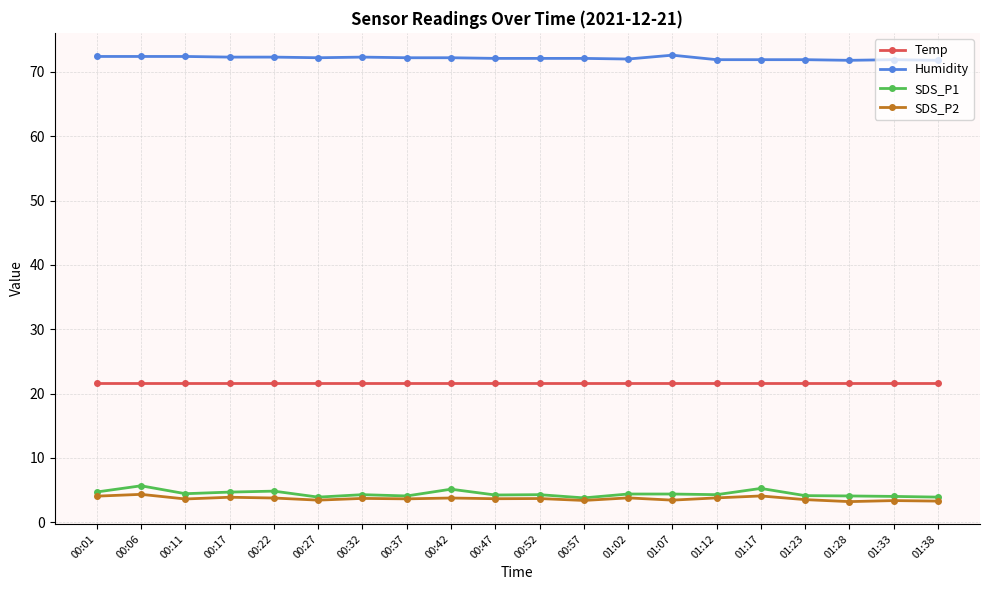

True or false: Humidity and SDS_P2 intersect in this chart.

False